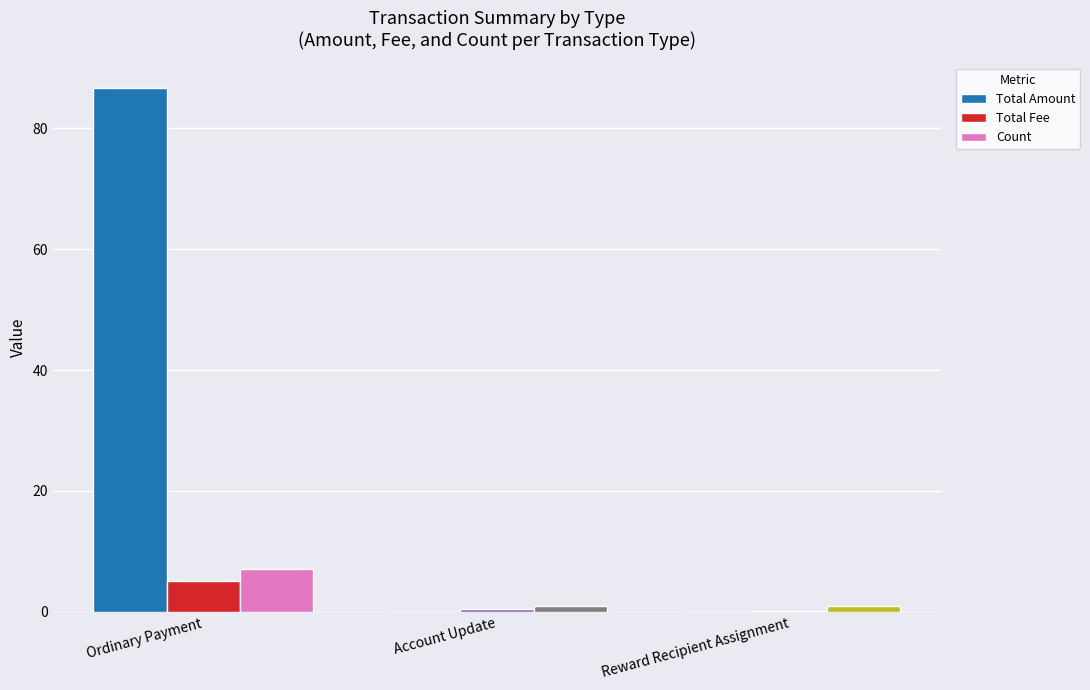

What is the sum of all Total Amount values?

86.6